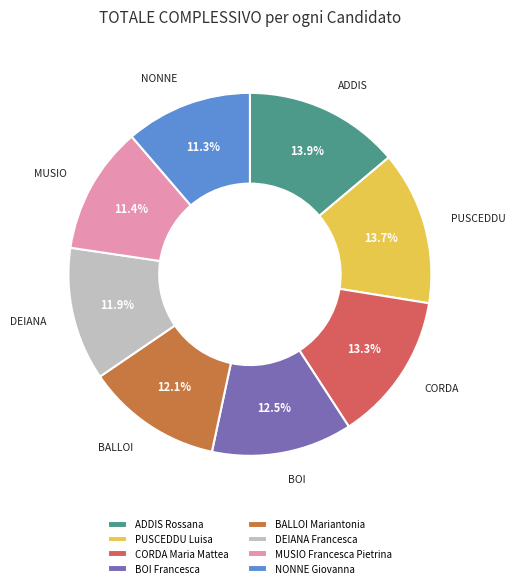

To the nearest percent, what portion does DEIANA Francesca represent?

12%